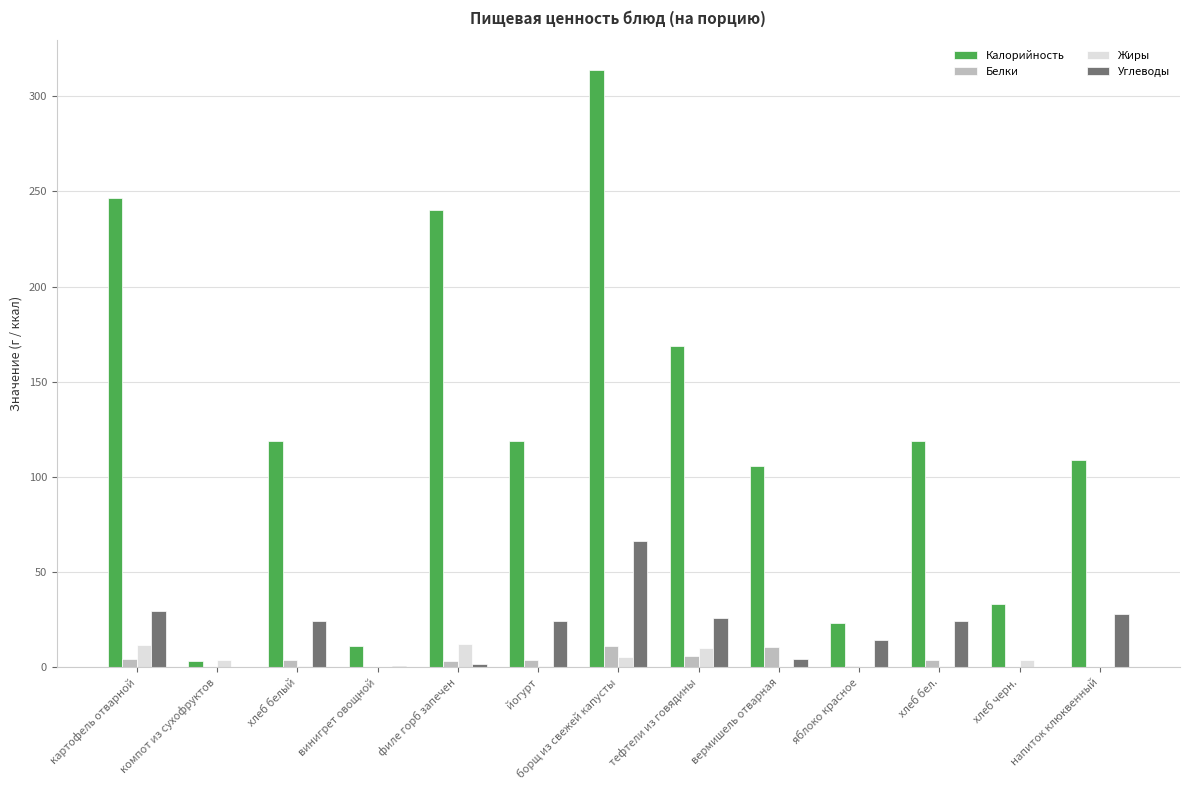

Which series changed the most between йогурт and борщ из свежей капусты?

Калорийность